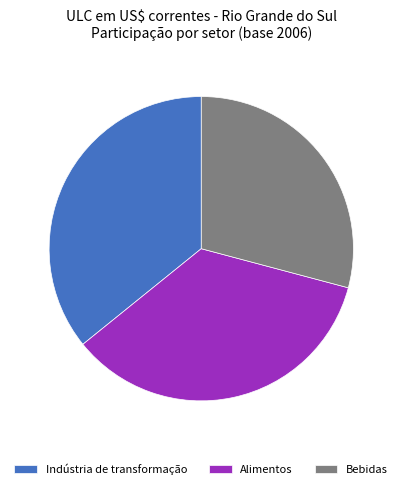

What is the ratio of the value at Alimentos to the value at Bebidas?

1.2